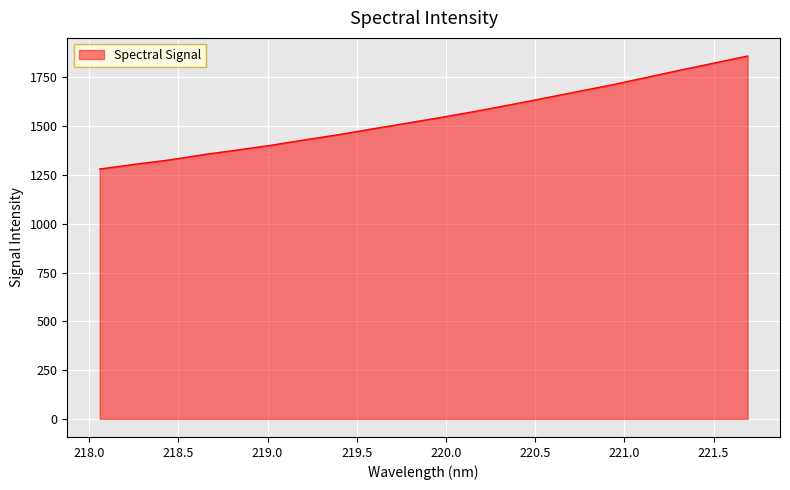

What is the greatest value displayed?

1859.6